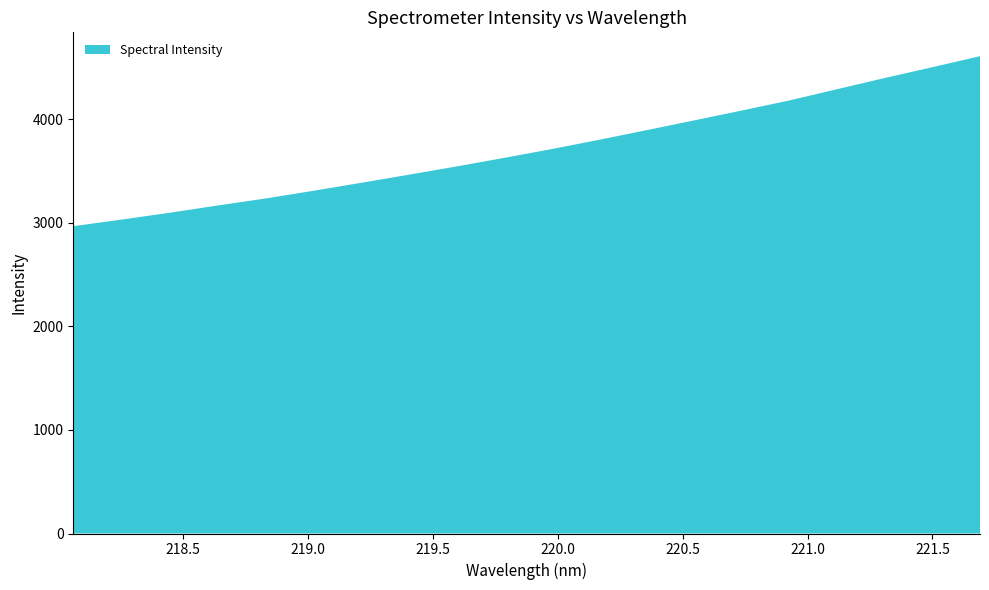

Reading left to right, what are all the values shown in this chart?

0=2965.8	1=3029.0	2=3094.3	3=3164.0	4=3231.4	5=3305.4	6=3382.1	7=3460.3	8=3540.1	9=3623.0	10=3708.3	11=3798.2	12=3891.6	13=3986.3	14=4081.6	15=4179.0	16=4287.7	17=4395.7	18=4500.3	19=4606.5